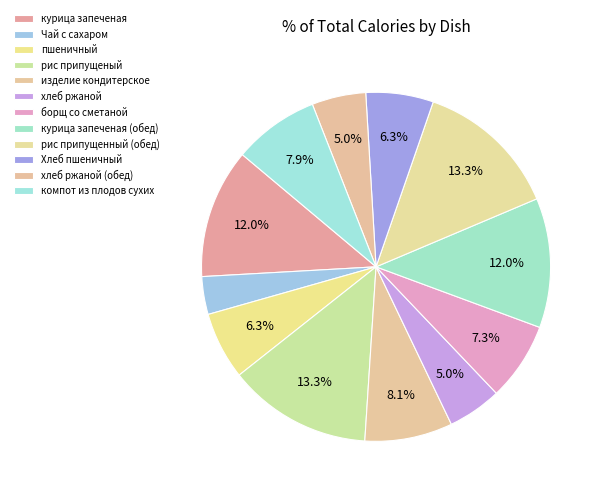

Count the number of slices in the pie.

12